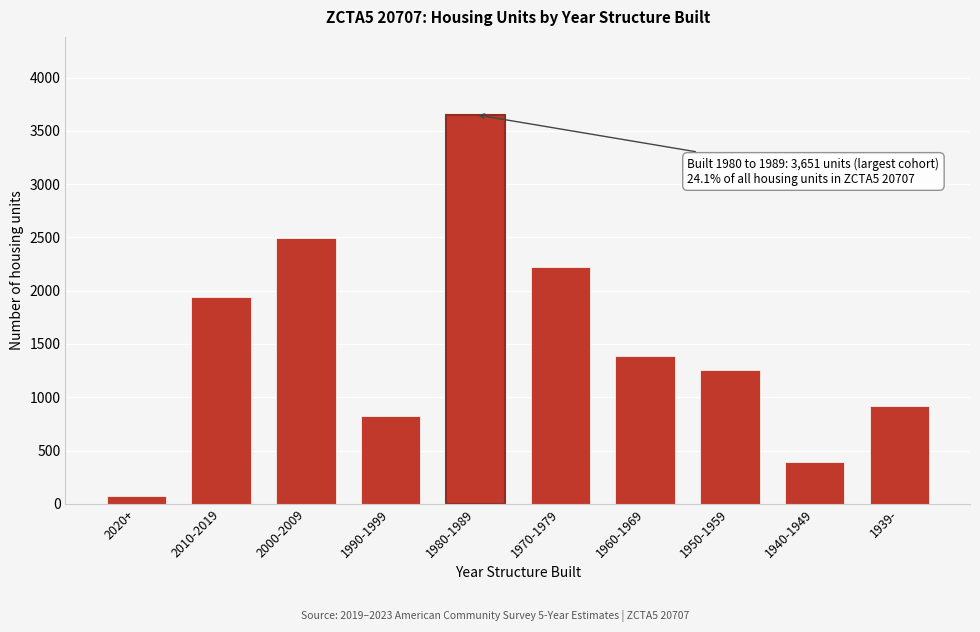

Reading right to left, list all the values displayed in this chart.

1939-=915	1940-1949=388	1950-1959=1257	1960-1969=1386	1970-1979=2219	1980-1989=3651	1990-1999=826	2000-2009=2490	2010-2019=1937	2020+=77